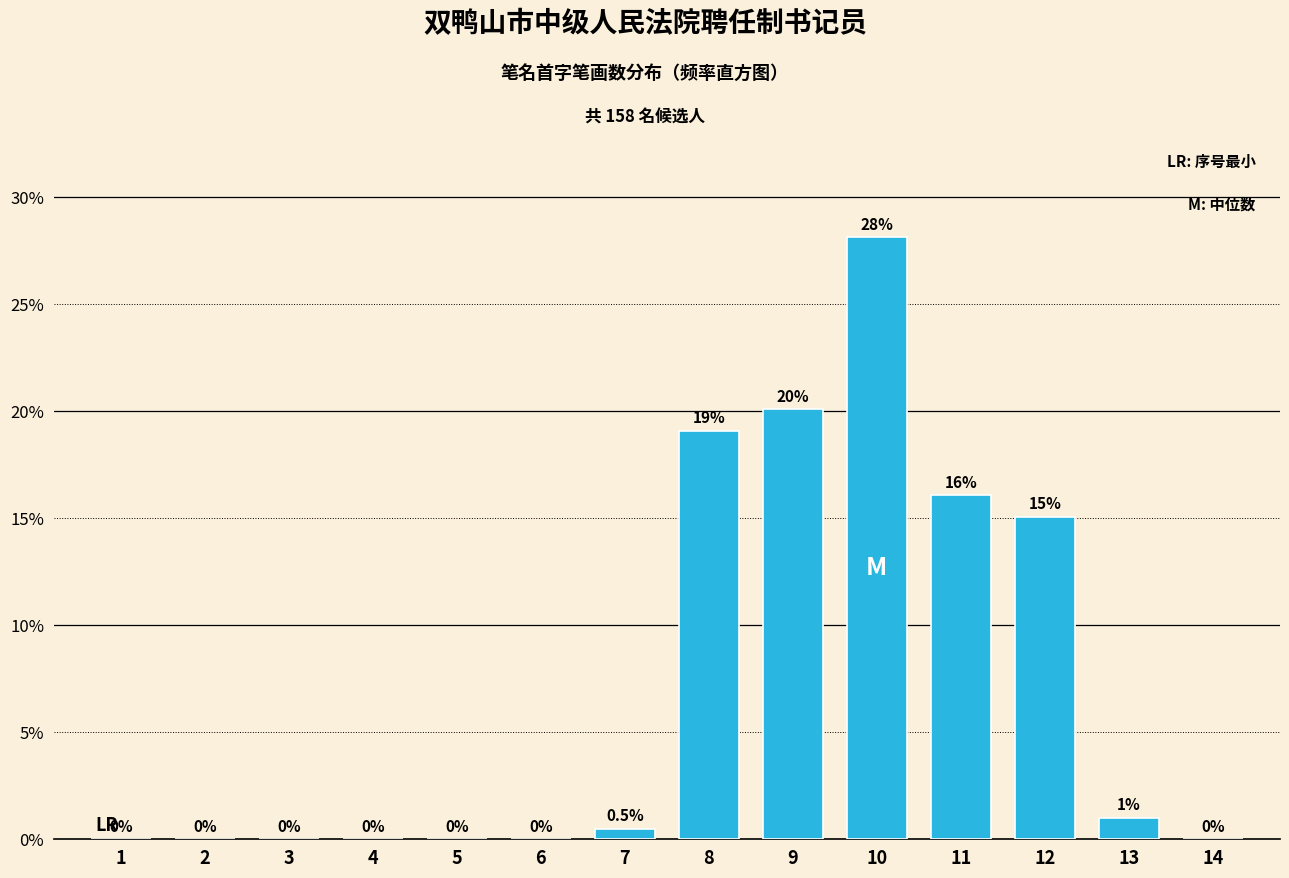

Are the bars horizontal?

No